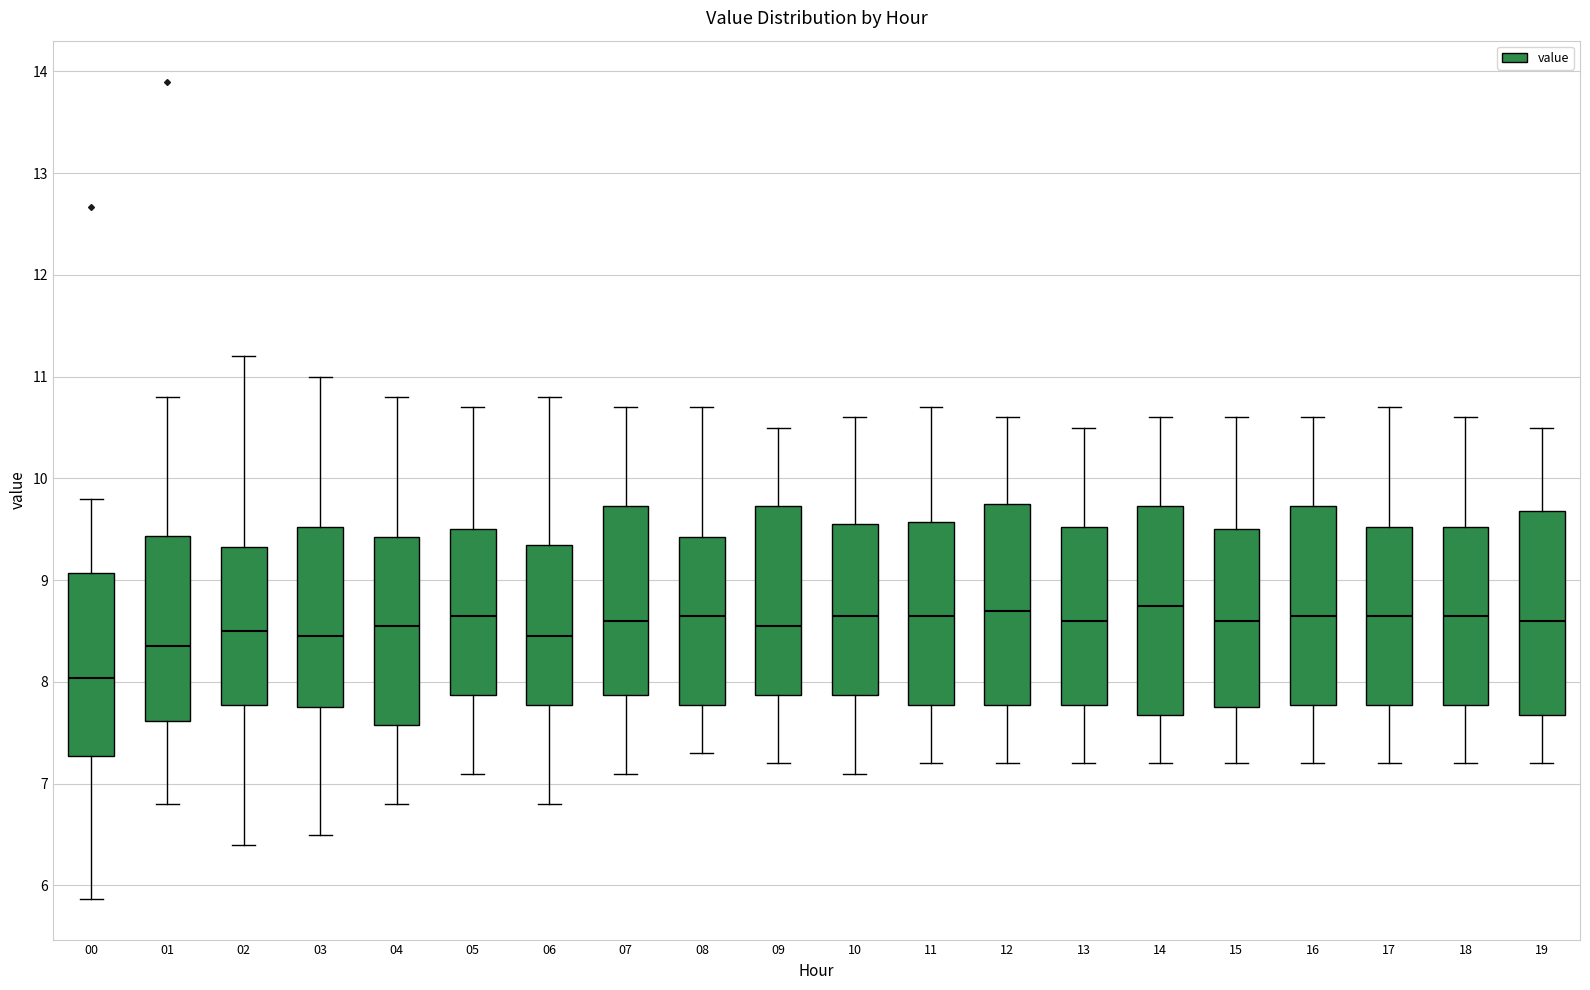

Reading left to right, transcribe this box plot: for each box, give where its median line is, the range the box spans, and where its two whiskers end, as read against the y-axis. The values are not printed on the chart, so give them approximately, as read against the axis.

00: median 8.0, box 7.3 to 9.1, whiskers 5.9 to 9.8
01: median 8.4, box 7.6 to 9.4, whiskers 6.8 to 10.8
02: median 8.5, box 7.8 to 9.3, whiskers 6.4 to 11.2
03: median 8.5, box 7.8 to 9.5, whiskers 6.5 to 11.0
04: median 8.6, box 7.6 to 9.4, whiskers 6.8 to 10.8
05: median 8.7, box 7.9 to 9.5, whiskers 7.1 to 10.7
06: median 8.5, box 7.8 to 9.4, whiskers 6.8 to 10.8
07: median 8.6, box 7.9 to 9.7, whiskers 7.1 to 10.7
08: median 8.7, box 7.8 to 9.4, whiskers 7.3 to 10.7
09: median 8.6, box 7.9 to 9.7, whiskers 7.2 to 10.5
10: median 8.7, box 7.9 to 9.6, whiskers 7.1 to 10.6
11: median 8.7, box 7.8 to 9.6, whiskers 7.2 to 10.7
12: median 8.7, box 7.8 to 9.8, whiskers 7.2 to 10.6
13: median 8.6, box 7.8 to 9.5, whiskers 7.2 to 10.5
14: median 8.8, box 7.7 to 9.7, whiskers 7.2 to 10.6
15: median 8.6, box 7.8 to 9.5, whiskers 7.2 to 10.6
16: median 8.7, box 7.8 to 9.7, whiskers 7.2 to 10.6
17: median 8.7, box 7.8 to 9.5, whiskers 7.2 to 10.7
18: median 8.7, box 7.8 to 9.5, whiskers 7.2 to 10.6
19: median 8.6, box 7.7 to 9.7, whiskers 7.2 to 10.5